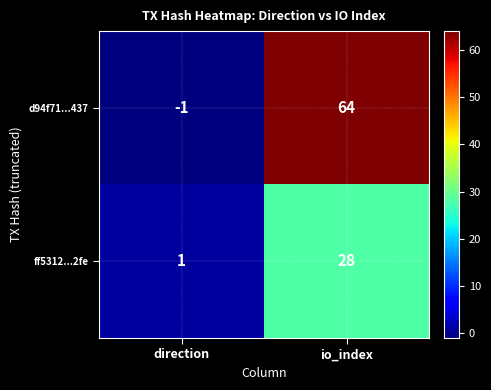

How many values in the d94f71...437 series are below 64?

1